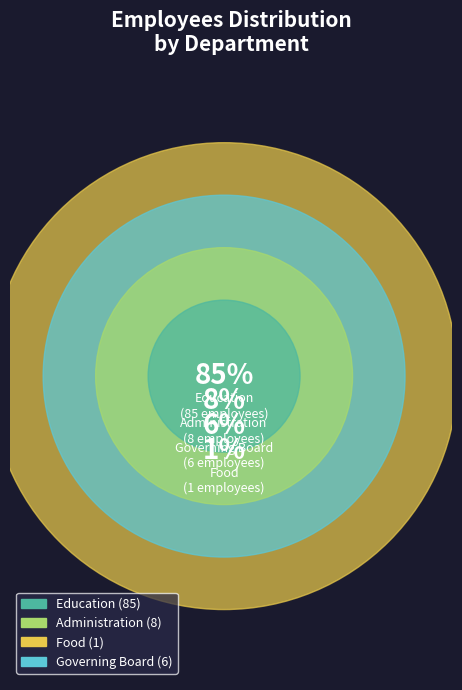

Which slice is the smallest?

Food